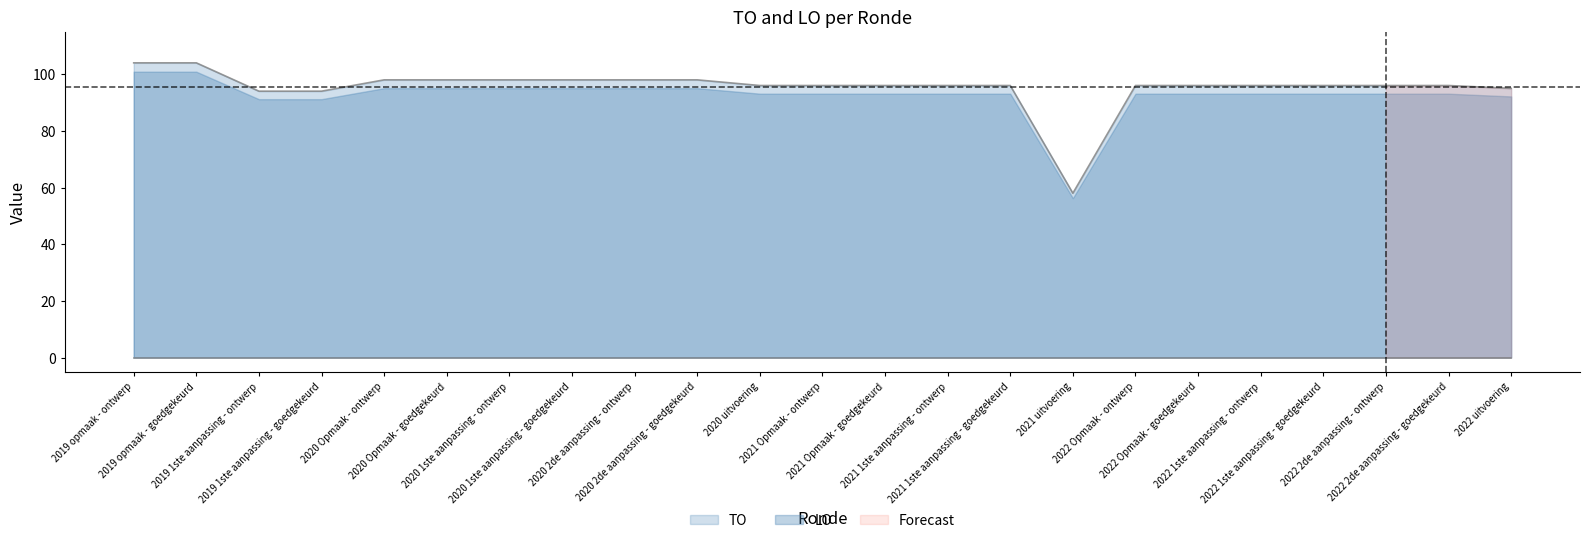

What value does the data have at 2020 uitvoering?

96